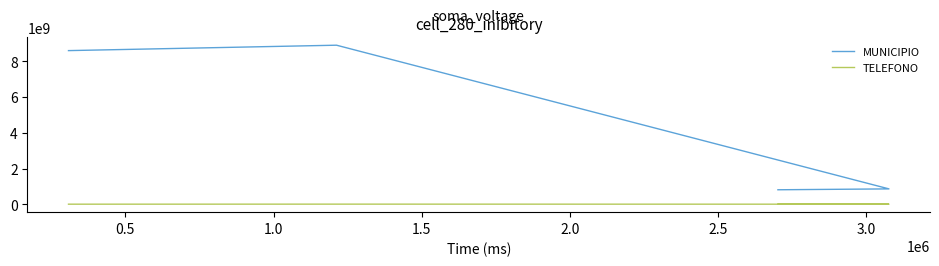

What is the label of the 2nd point from the right?

1.0